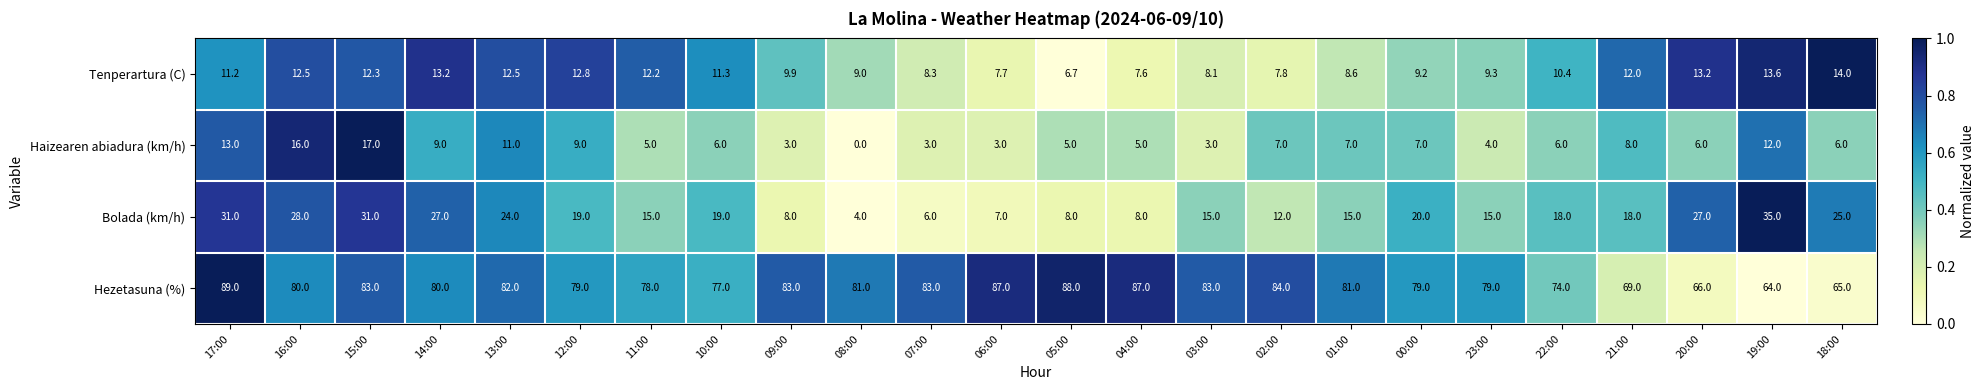

Which series has the largest total across all categories?

Hezetasuna (%)